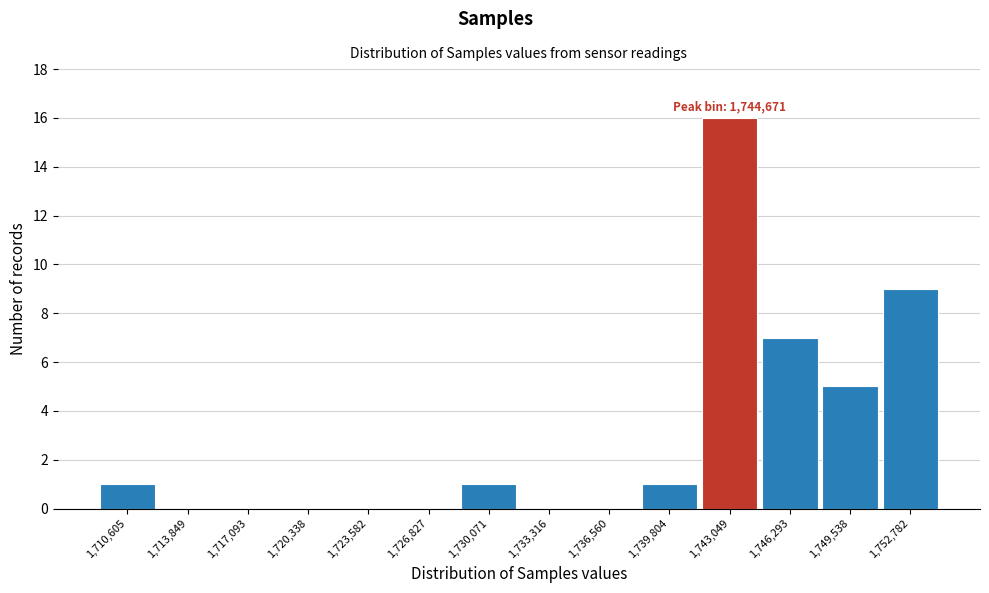

Reading left to right, list all the values displayed in this chart.

1,710,605=1	1,713,849=0	1,717,093=0	1,720,338=0	1,723,582=0	1,726,827=0	1,730,071=1	1,733,316=0	1,736,560=0	1,739,804=1	1,743,049=16	1,746,293=7	1,749,538=5	1,752,782=9